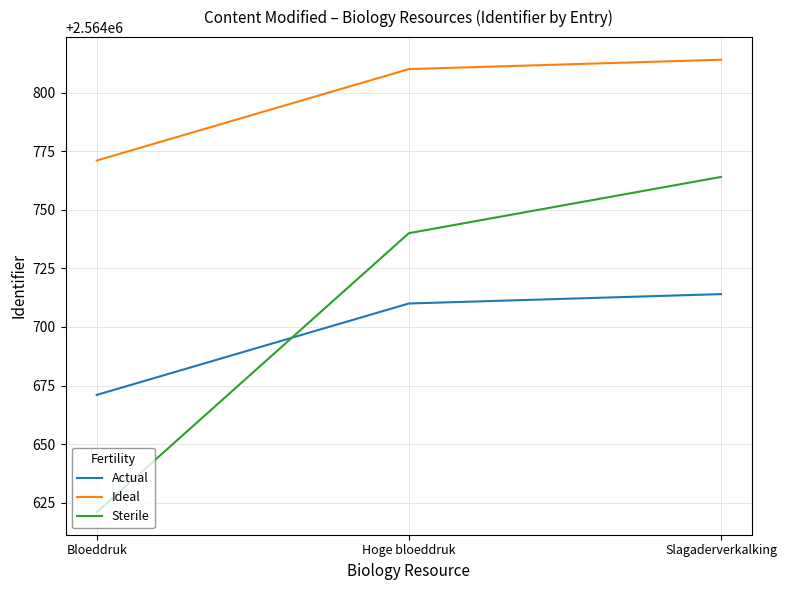

The Sterile series shows 2564740 at Hoge bloeddruk. True or false?

True